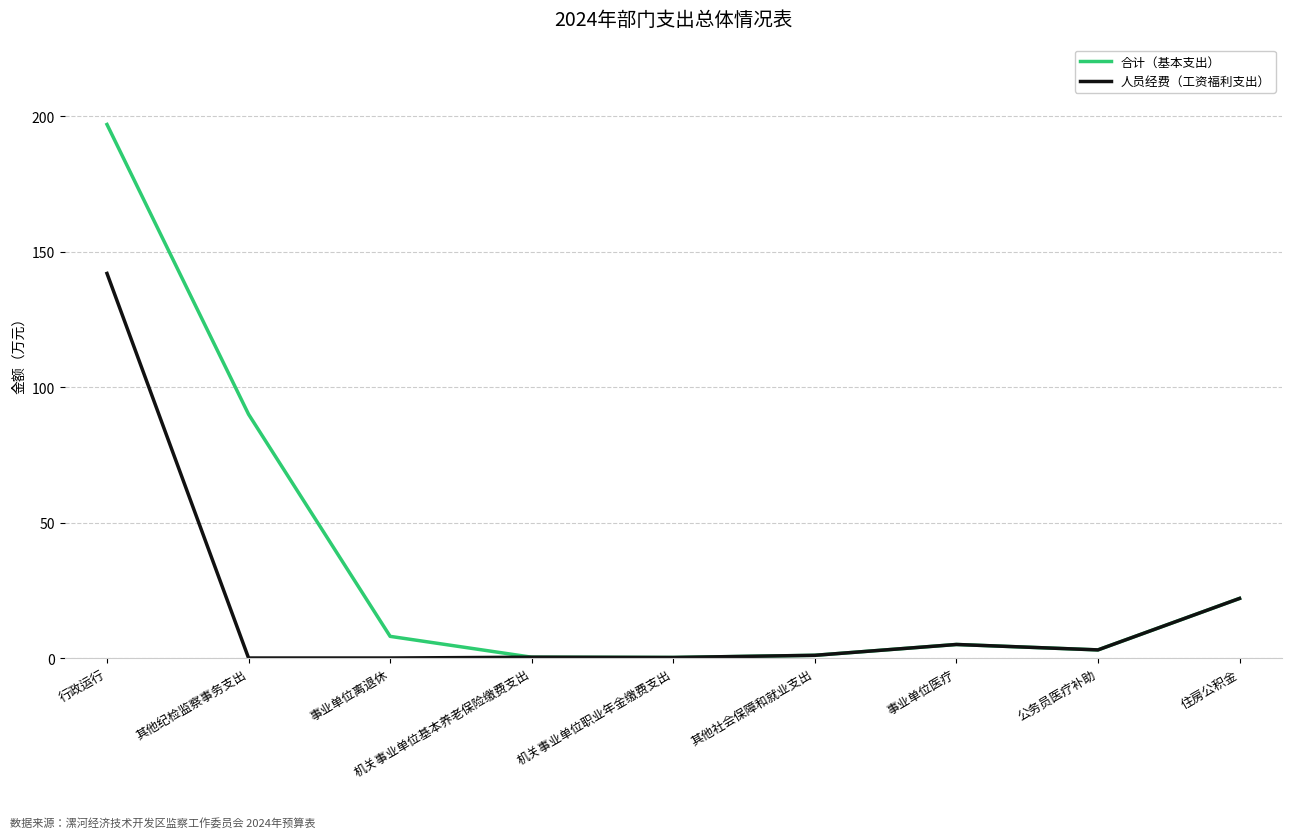

Where is 合计（基本支出） nearest to the value 98?

其他纪检监察事务支出